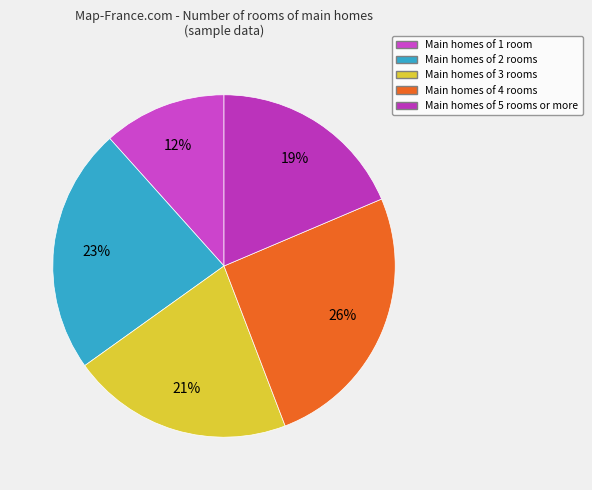

How many slices are in this pie chart?

5